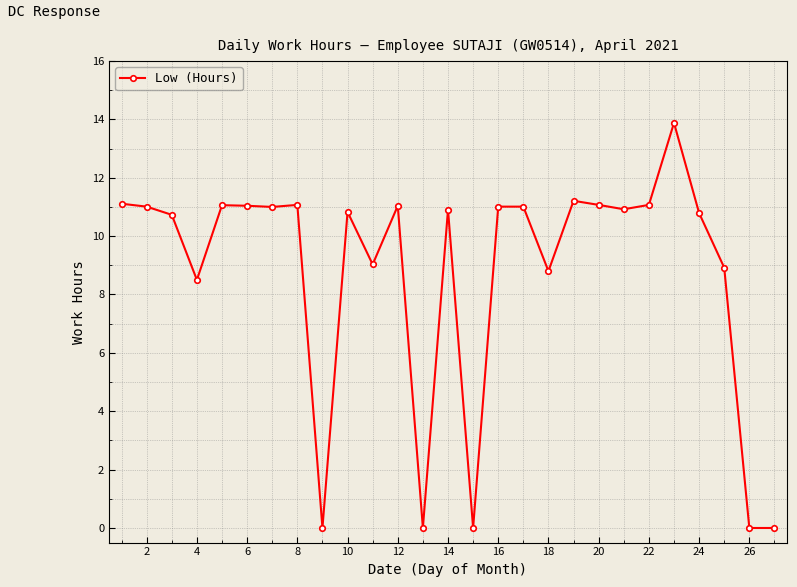

What is the greatest value displayed?

13.9